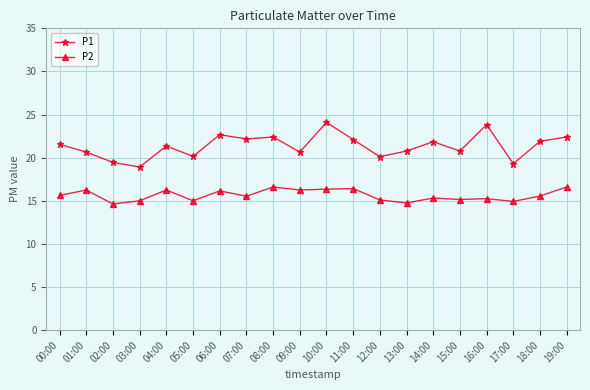

What is the value of the P1 point at the 15th from the left?

21.9